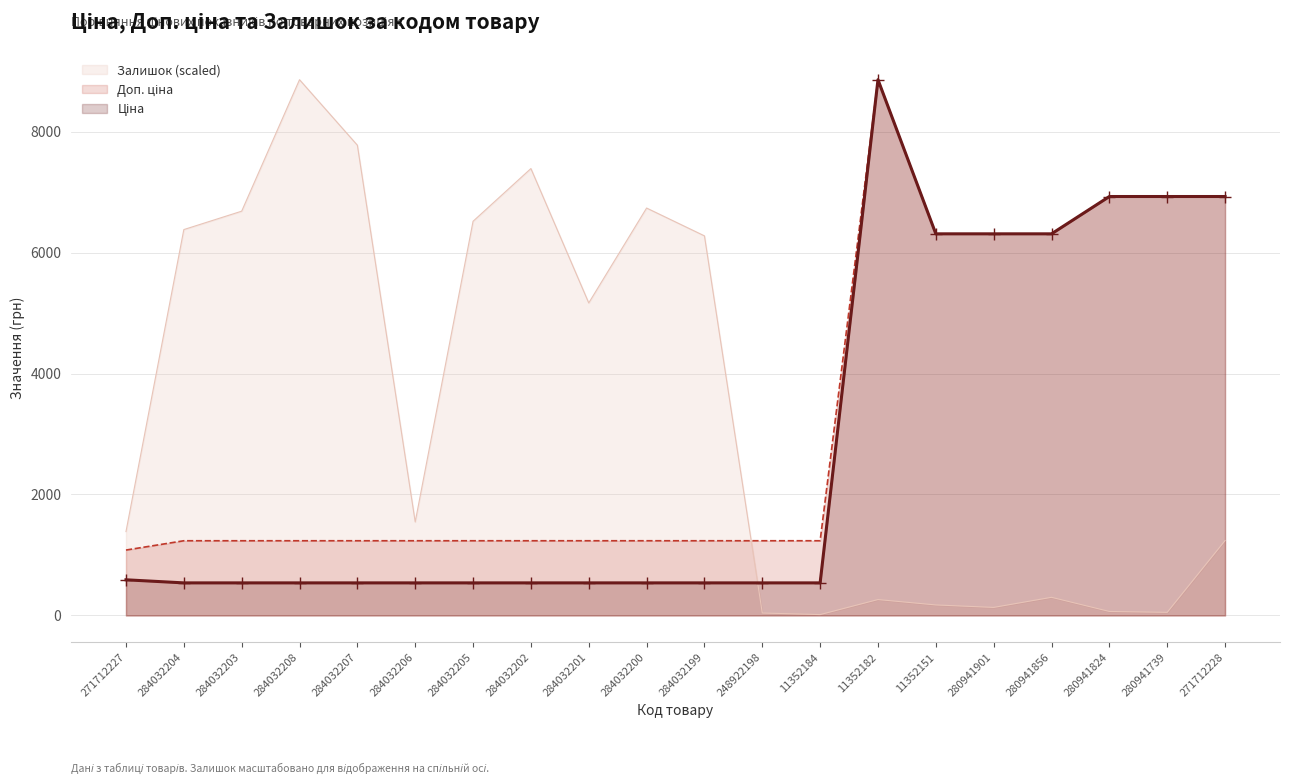

At how many categories does at least one series exceed 4883?

16